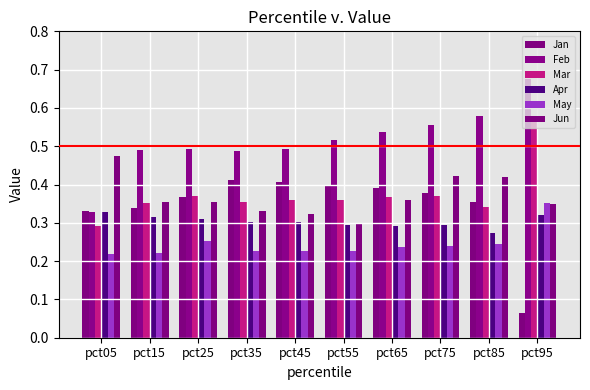

Which has a higher value, pct75 or pct15?

pct75